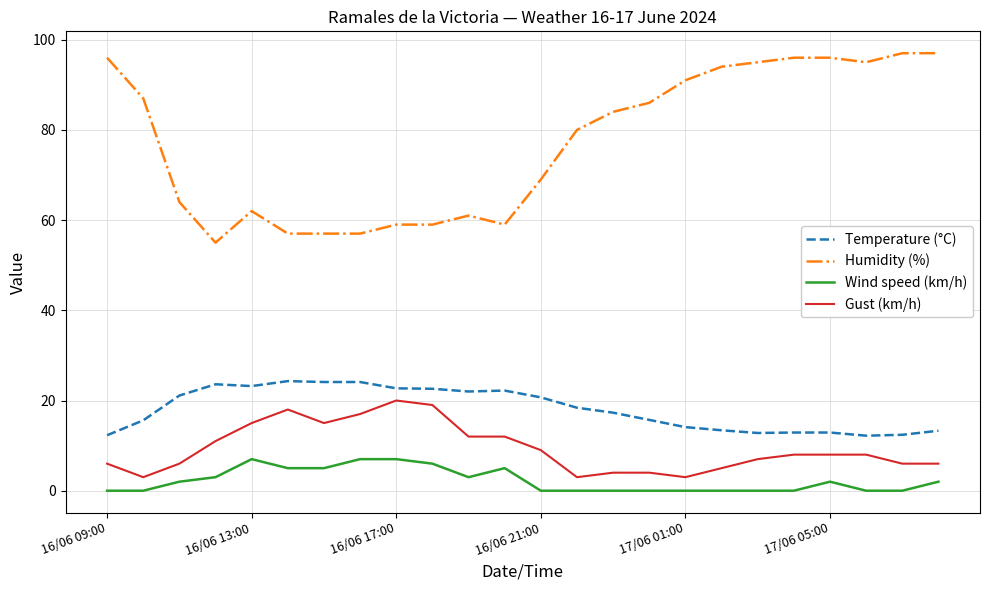

What is the difference between the maximum and minimum values in the Temperature (°C) series?

12.1